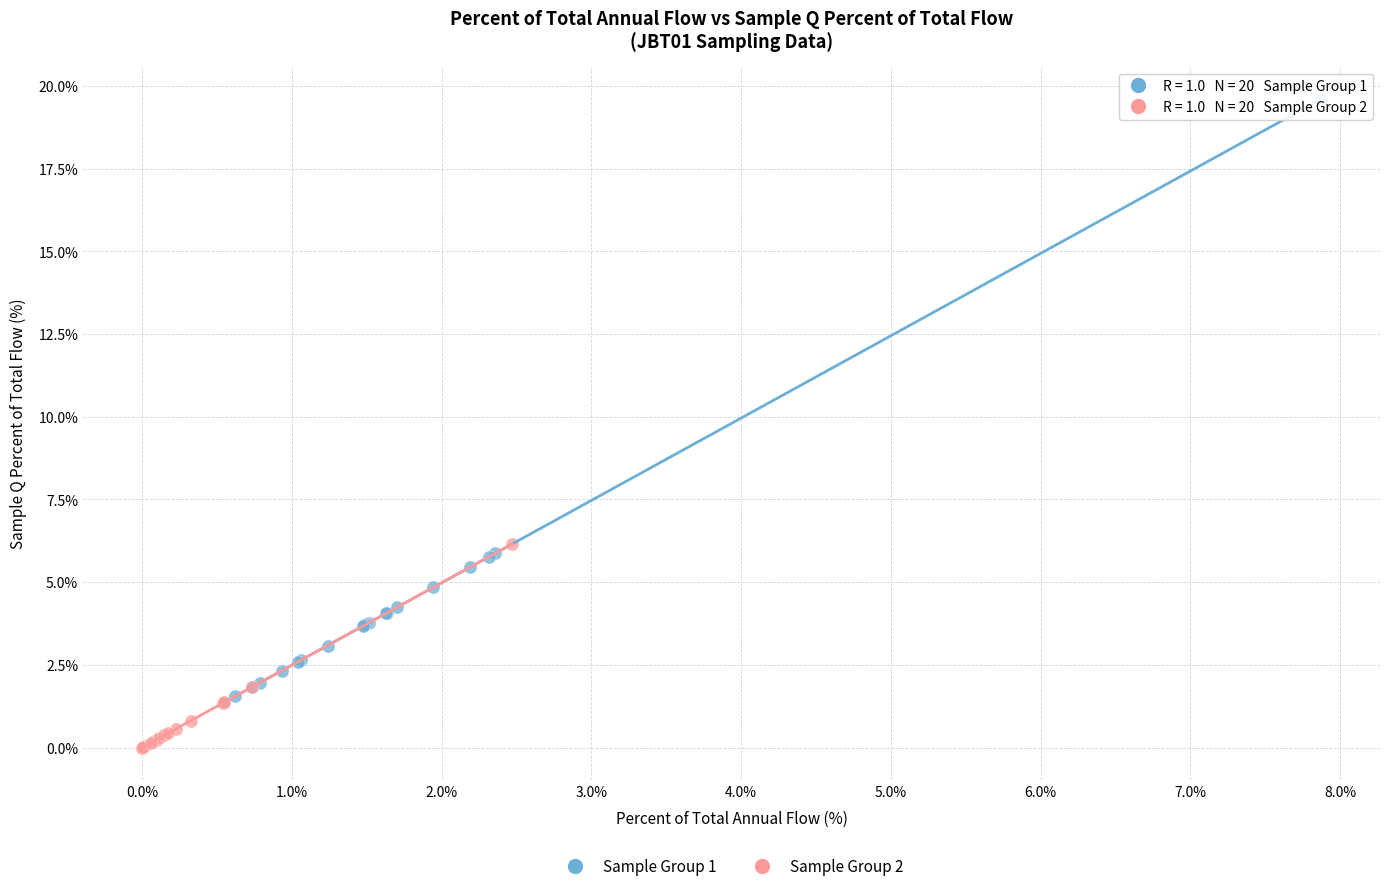

Which series has the largest Y range (max minus min)?

Sample Group 1